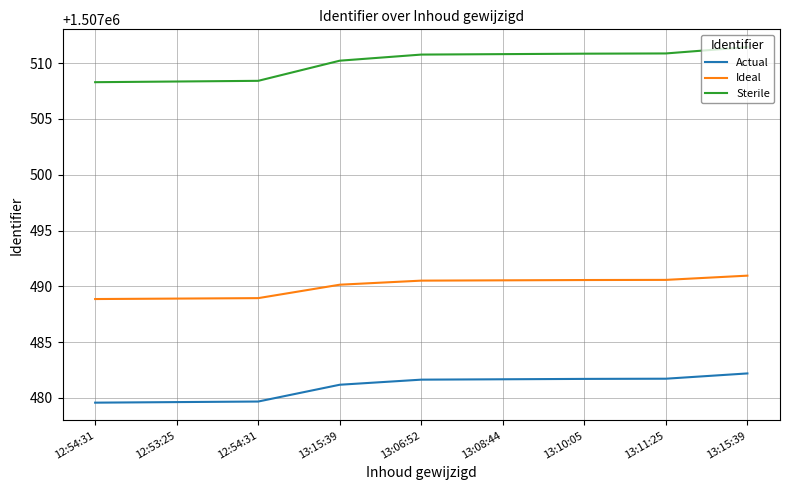

What is the smallest value displayed?

1507479.6